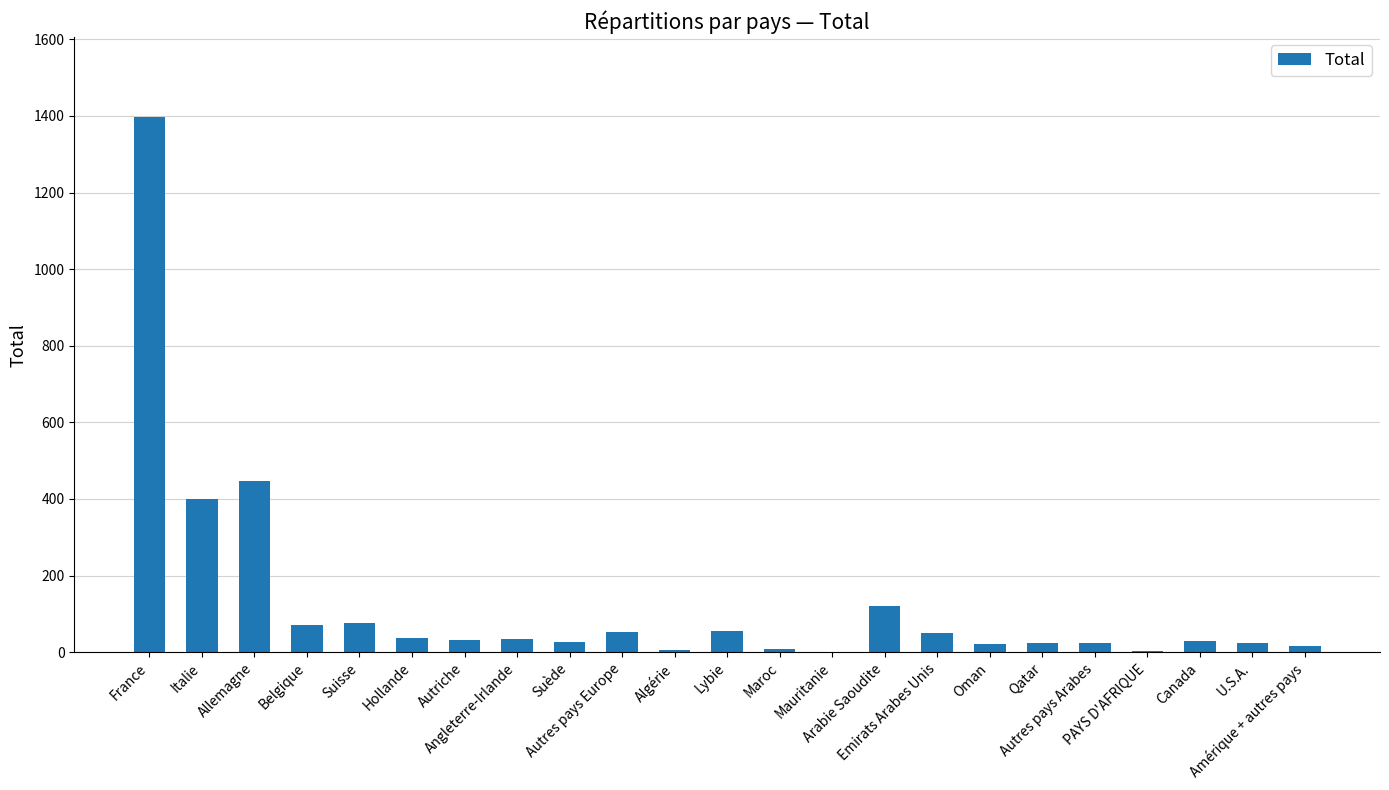

Where is the data nearest to the value 698?

Allemagne